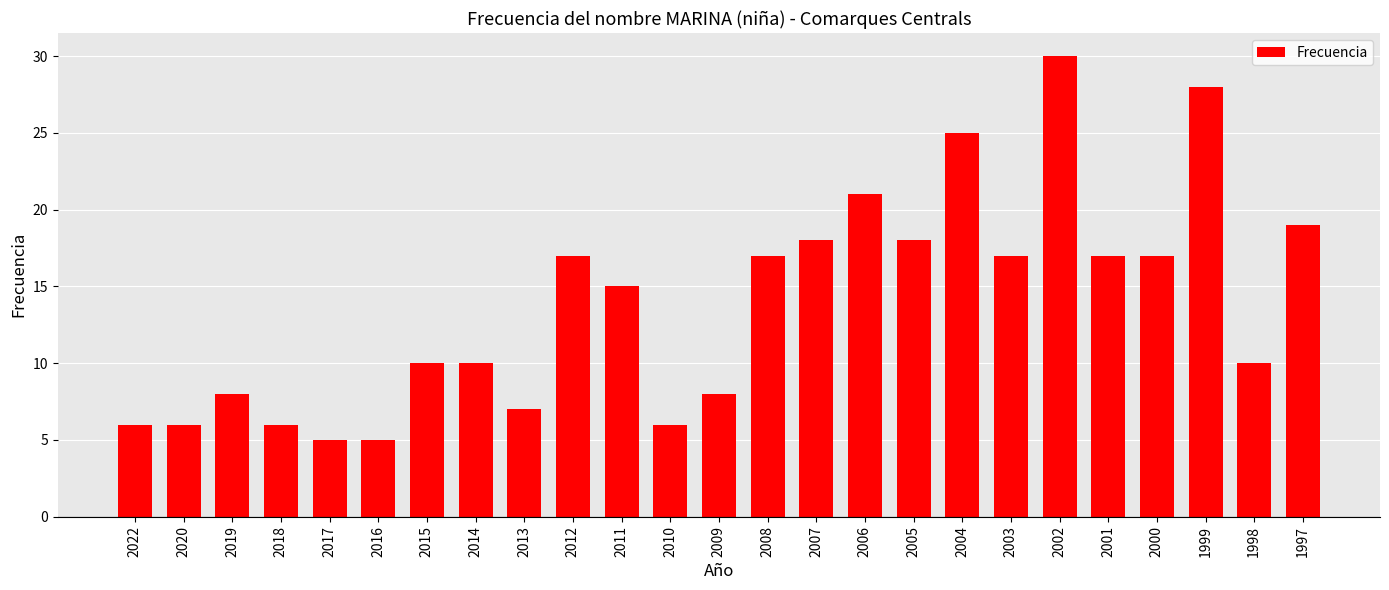

What is the minimum value shown in the chart?

5